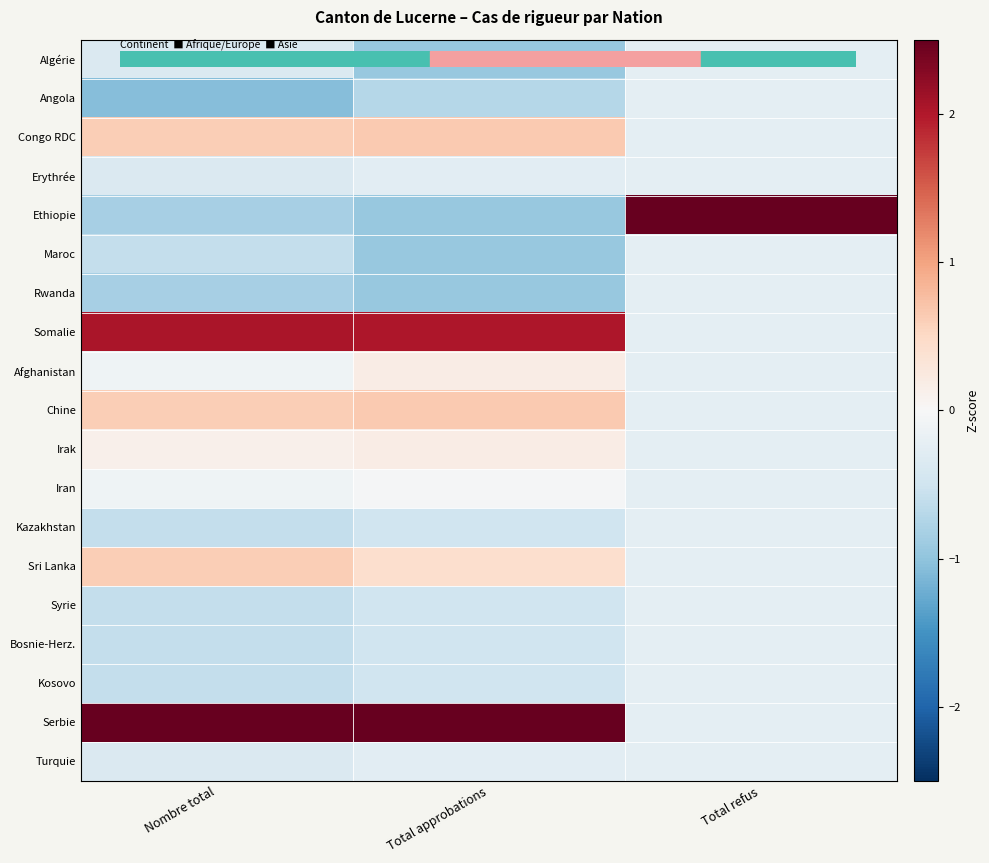

Reading left to right, transcribe all the data shown in this chart.

Algérie: Nombre total=-0.4	Total approbations=-0.9	Total refus=-0.2
Angola: Nombre total=-1.1	Total approbations=-0.7	Total refus=-0.2
Congo RDC: Nombre total=0.6	Total approbations=0.6	Total refus=-0.2
Erythrée: Nombre total=-0.4	Total approbations=-0.3	Total refus=-0.2
Ethiopie: Nombre total=-0.8	Total approbations=-0.9	Total refus=4.2
Maroc: Nombre total=-0.6	Total approbations=-0.9	Total refus=-0.2
Rwanda: Nombre total=-0.8	Total approbations=-0.9	Total refus=-0.2
Somalie: Nombre total=2.0	Total approbations=2.0	Total refus=-0.2
Afghanistan: Nombre total=-0.1	Total approbations=0.2	Total refus=-0.2
Chine: Nombre total=0.6	Total approbations=0.6	Total refus=-0.2
Irak: Nombre total=0.1	Total approbations=0.2	Total refus=-0.2
Iran: Nombre total=-0.1	Total approbations=-0.0	Total refus=-0.2
Kazakhstan: Nombre total=-0.6	Total approbations=-0.5	Total refus=-0.2
Sri Lanka: Nombre total=0.6	Total approbations=0.4	Total refus=-0.2
Syrie: Nombre total=-0.6	Total approbations=-0.5	Total refus=-0.2
Bosnie-Herz.: Nombre total=-0.6	Total approbations=-0.5	Total refus=-0.2
Kosovo: Nombre total=-0.6	Total approbations=-0.5	Total refus=-0.2
Serbie: Nombre total=3.0	Total approbations=2.9	Total refus=-0.2
Turquie: Nombre total=-0.4	Total approbations=-0.3	Total refus=-0.2